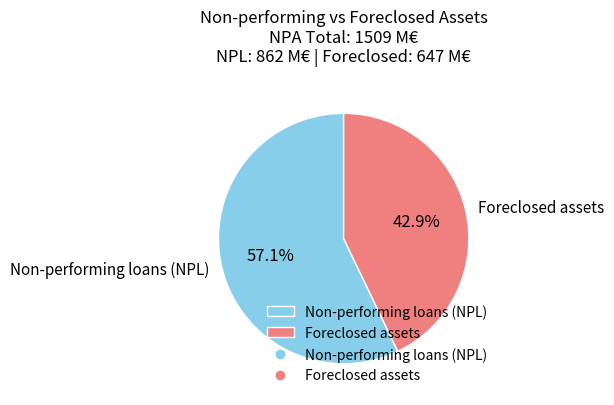

Between Non-performing loans (NPL) and Foreclosed assets, which is larger?

Non-performing loans (NPL)